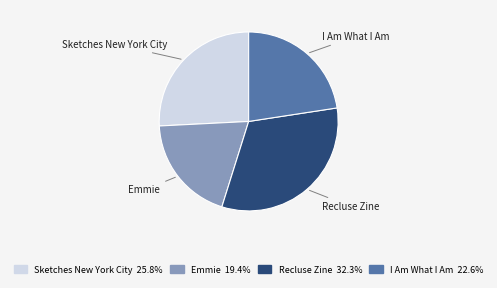

Combined, do Emmie and Recluse Zine account for over 50%?

Yes